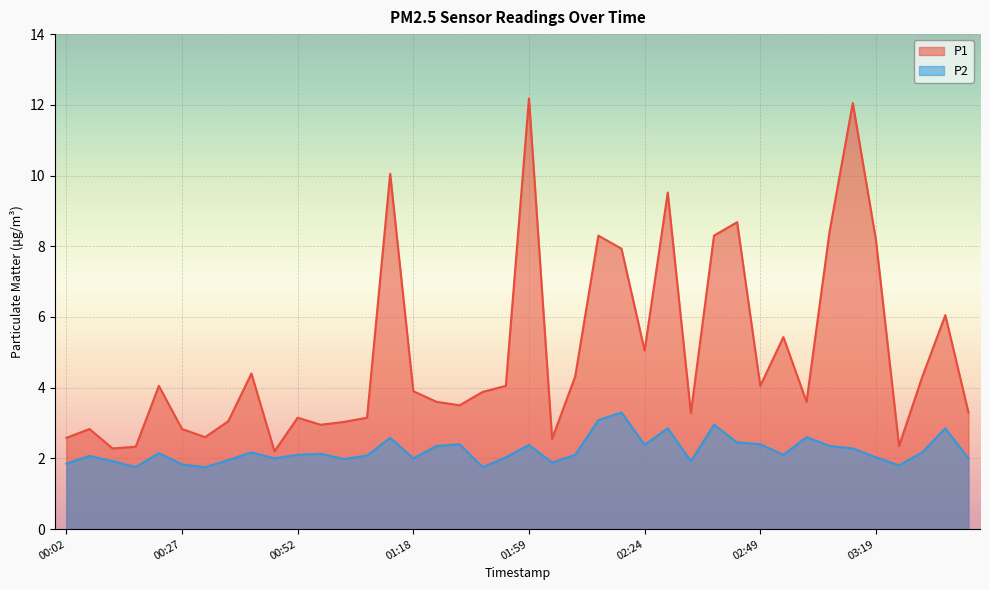

What is the highest value of the P2 series?

3.3